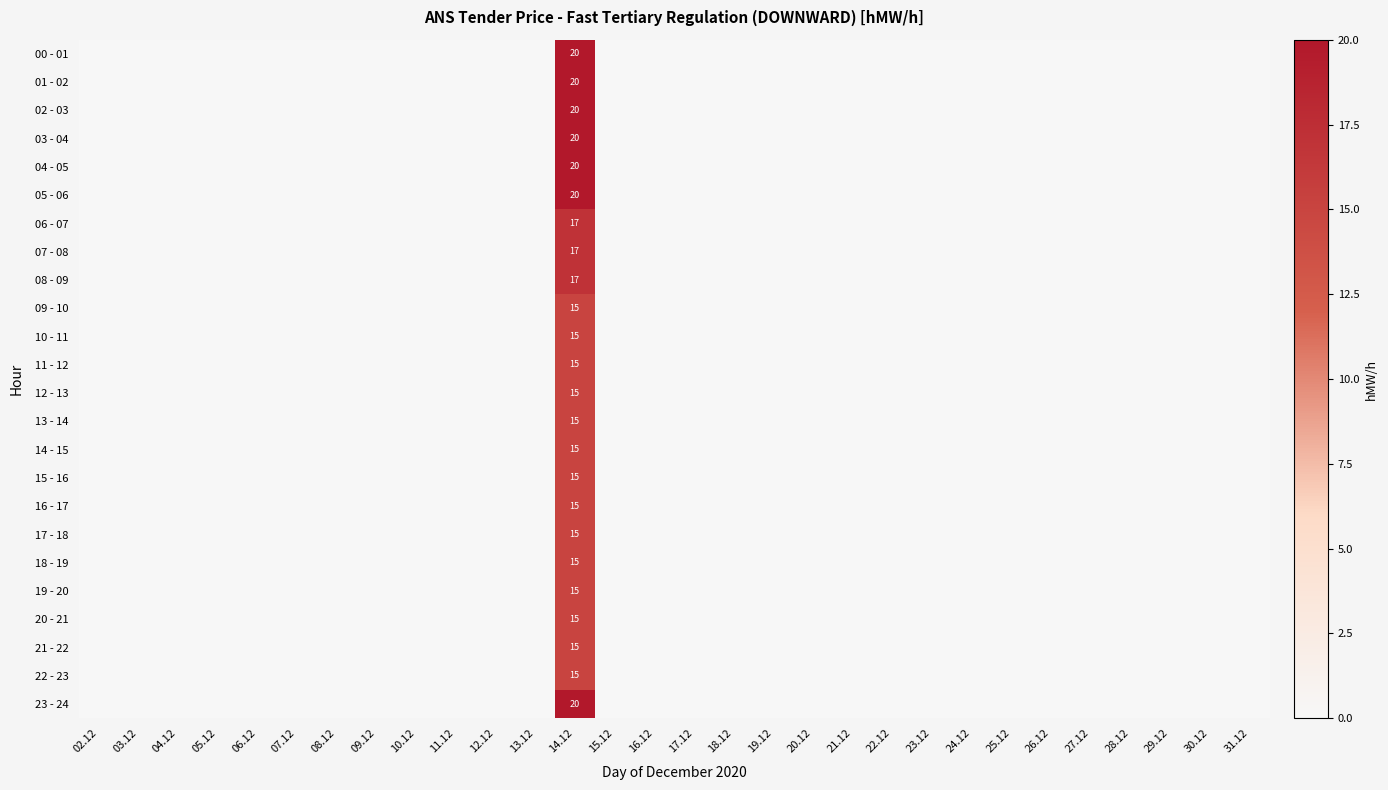

List the series in order of their peak value, lowest first.

09 - 10, 10 - 11, 11 - 12, 12 - 13, 13 - 14, 14 - 15, 15 - 16, 16 - 17, 17 - 18, 18 - 19, 19 - 20, 20 - 21, 21 - 22, 22 - 23, 06 - 07, 07 - 08, 08 - 09, 00 - 01, 01 - 02, 02 - 03, 03 - 04, 04 - 05, 05 - 06, 23 - 24